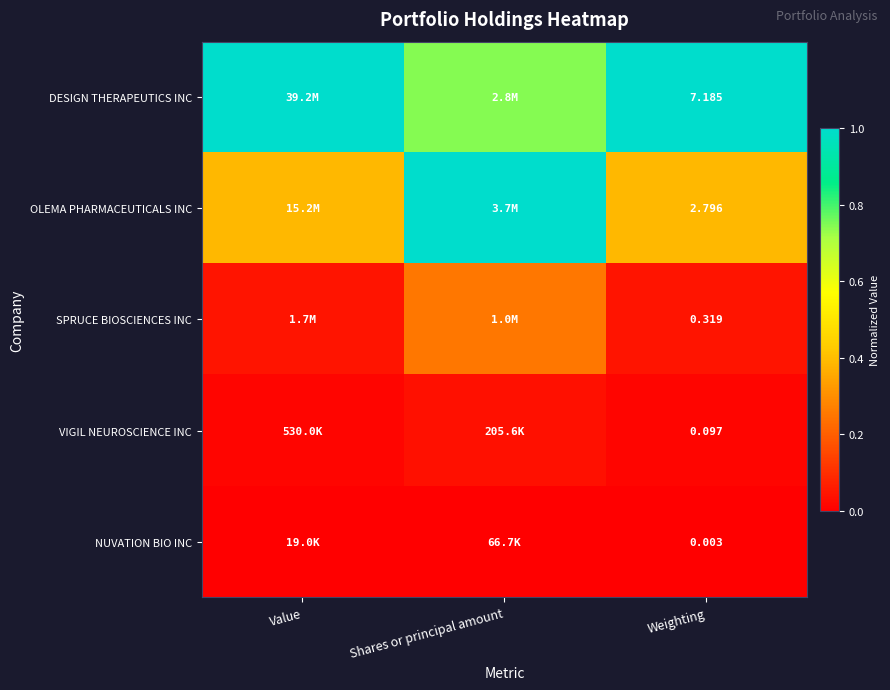

At Weighting, list the series in order from largest to smallest.

DESIGN THERAPEUTICS INC, OLEMA PHARMACEUTICALS INC, SPRUCE BIOSCIENCES INC, VIGIL NEUROSCIENCE INC, NUVATION BIO INC